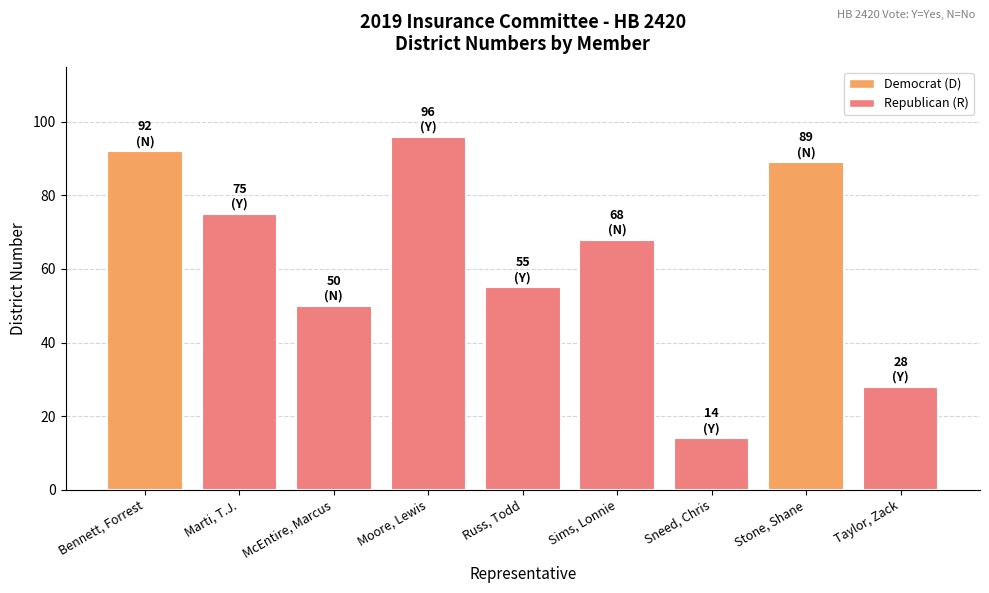

What is the label of the 5th bar from the right?

Russ, Todd